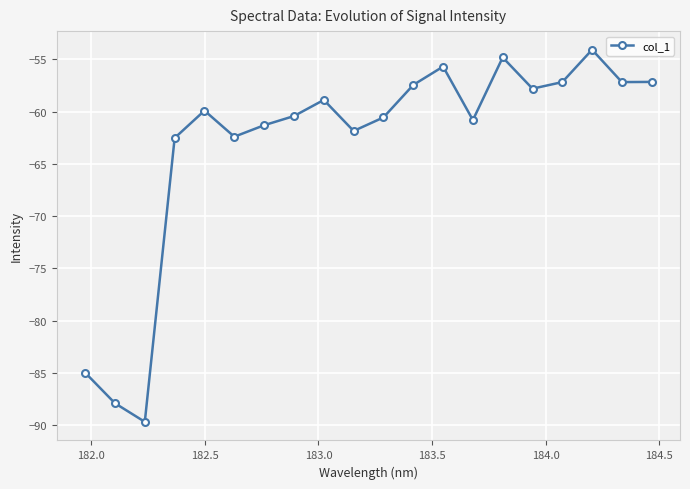

What is the maximum value shown in the chart?

-54.1